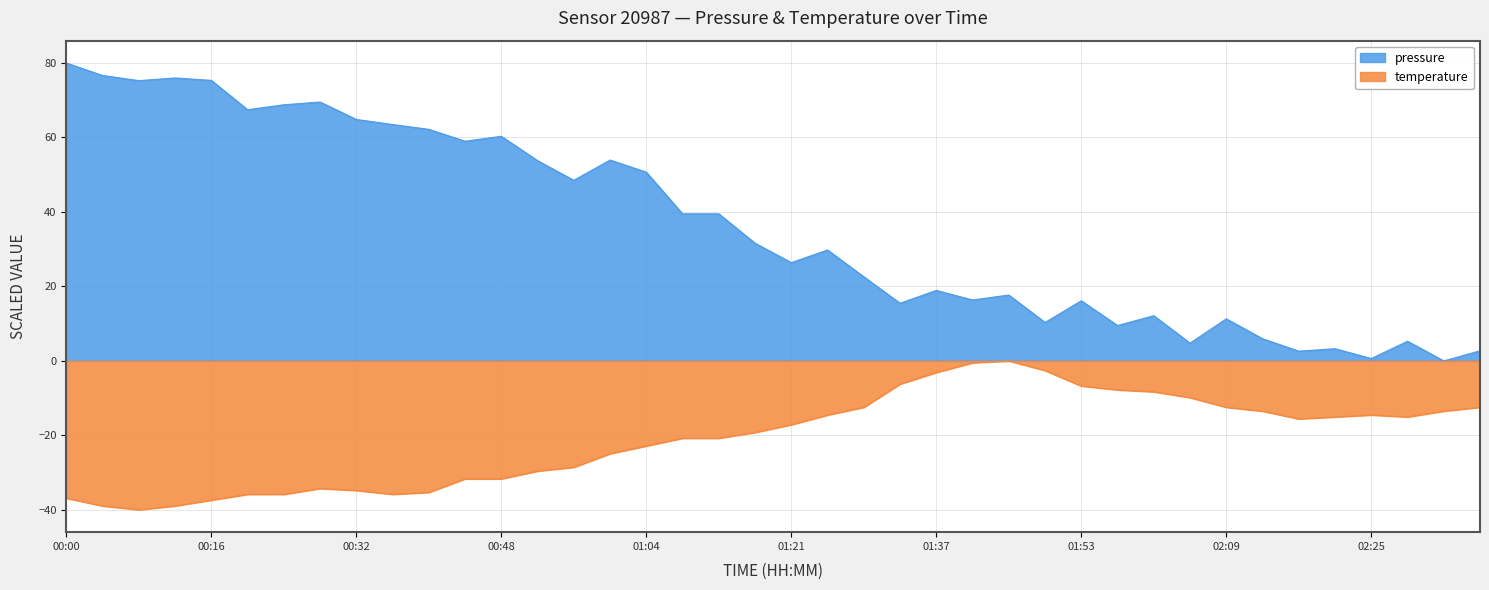

How many values in the pressure series exceed 31?

20